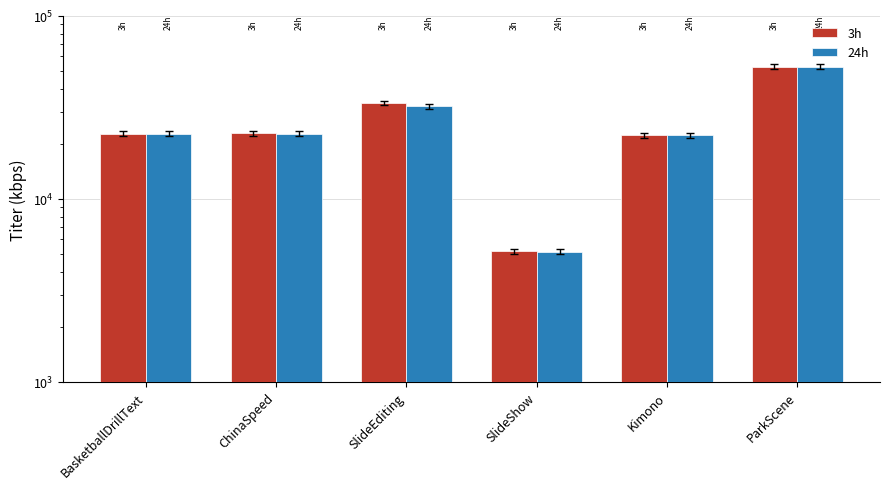

What is the label of the 2nd bar from the left?

ChinaSpeed